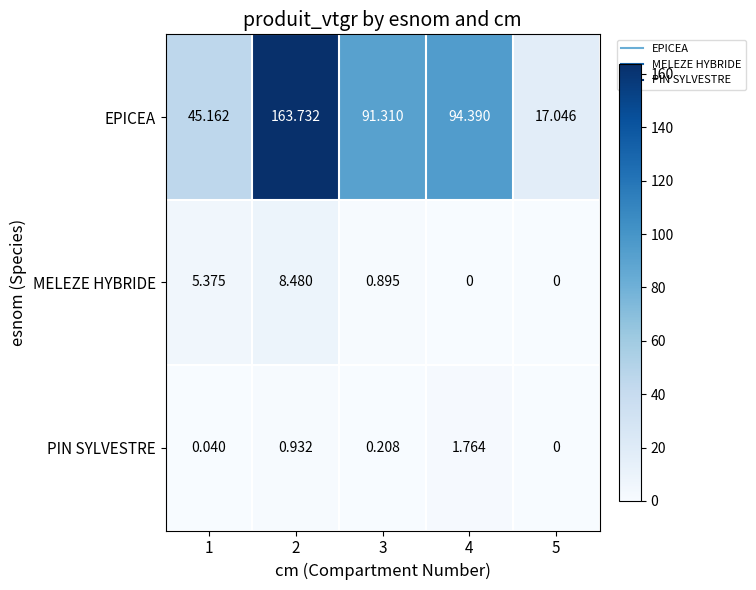

How many values in MELEZE HYBRIDE are above zero?

3